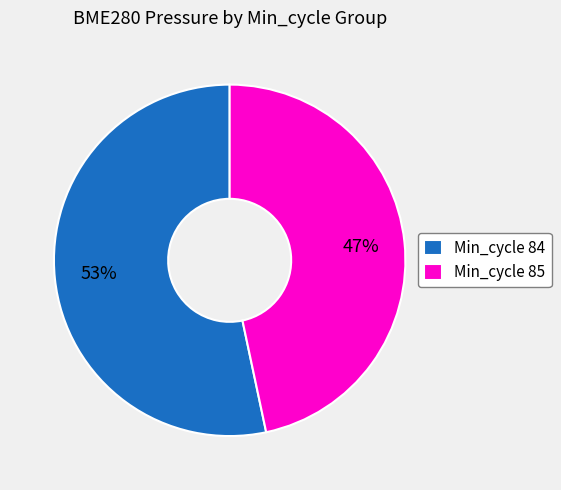

Between Min_cycle 85 and Min_cycle 84, which is larger?

Min_cycle 84